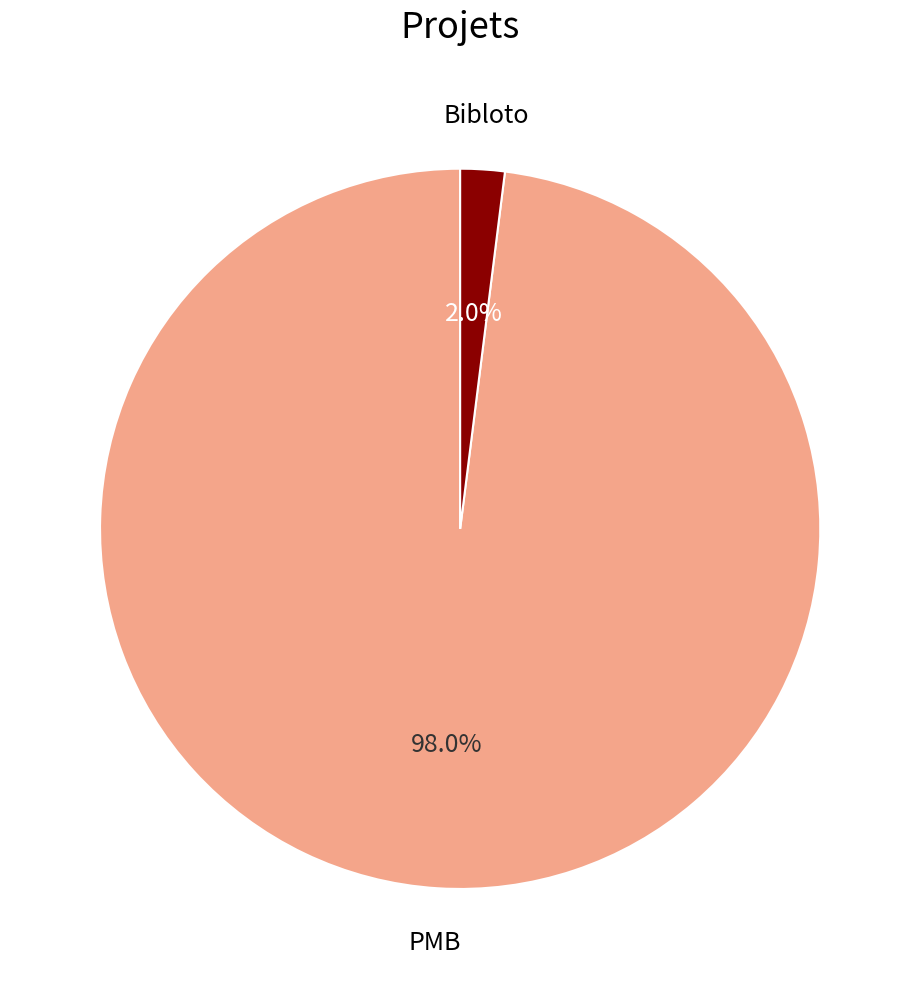

Does any single category account for the majority?

Yes